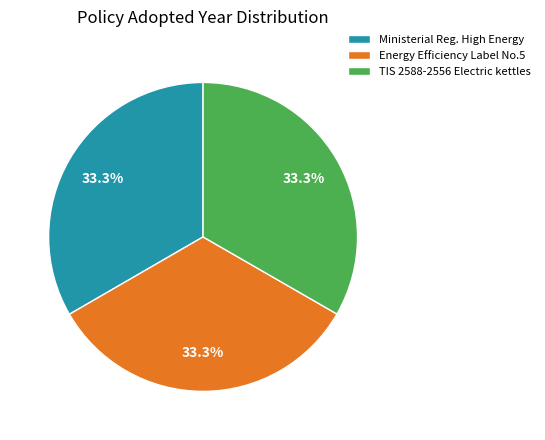

Count the number of slices in the pie.

3